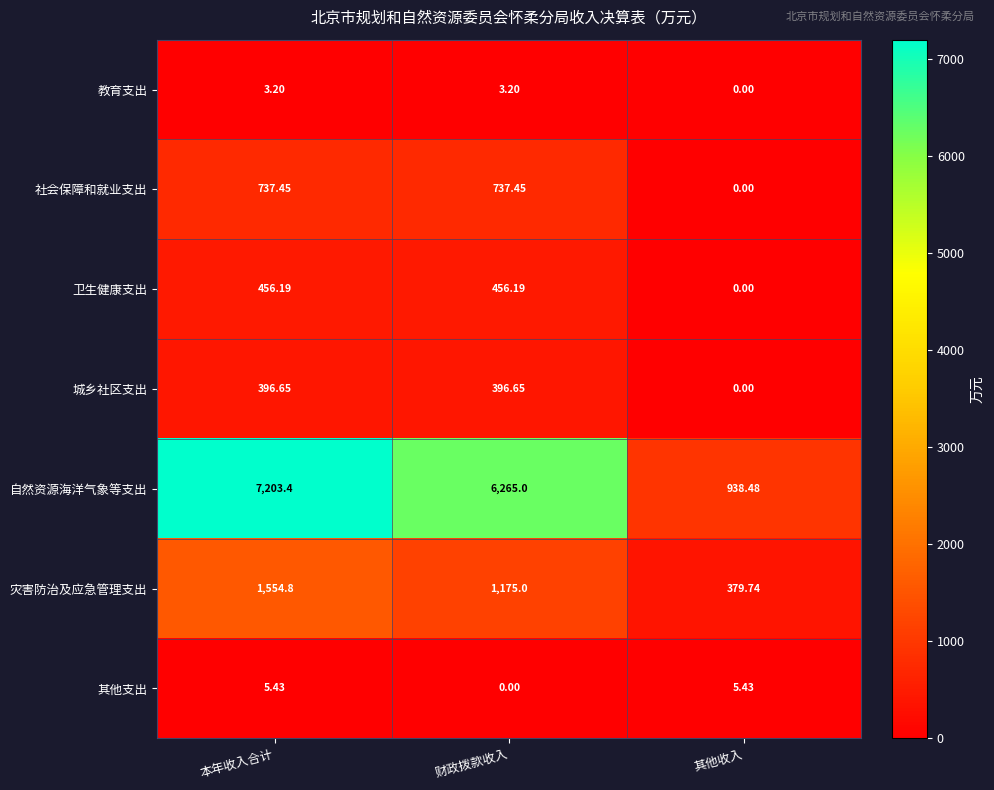

Where is 教育支出 nearest to the value 1?

其他收入